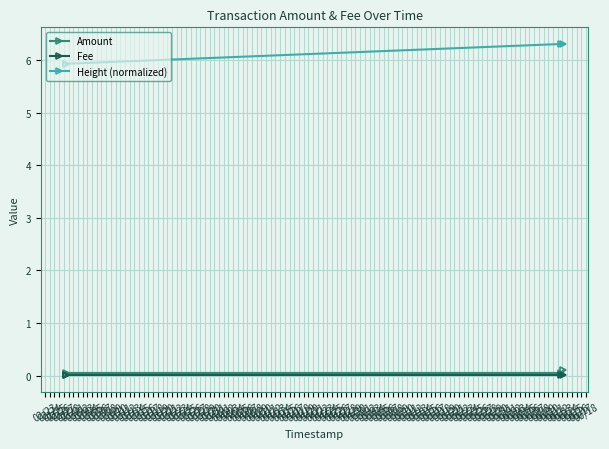

True or false: Height (normalized) and Fee intersect in this chart.

False